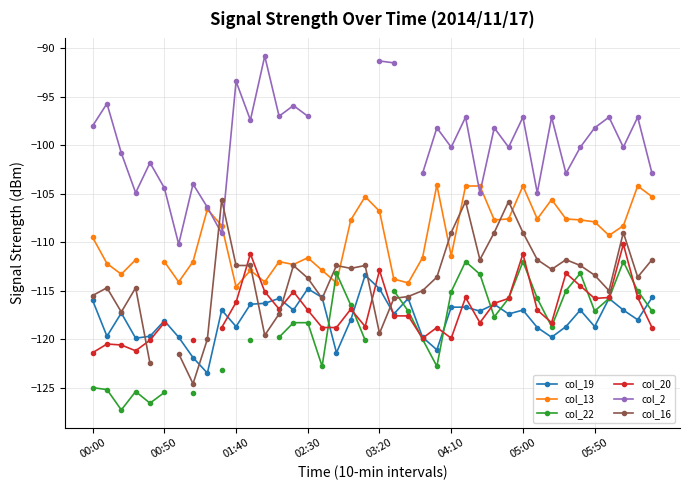

The col_19 series shows -29.3 at 02:30. True or false?

False